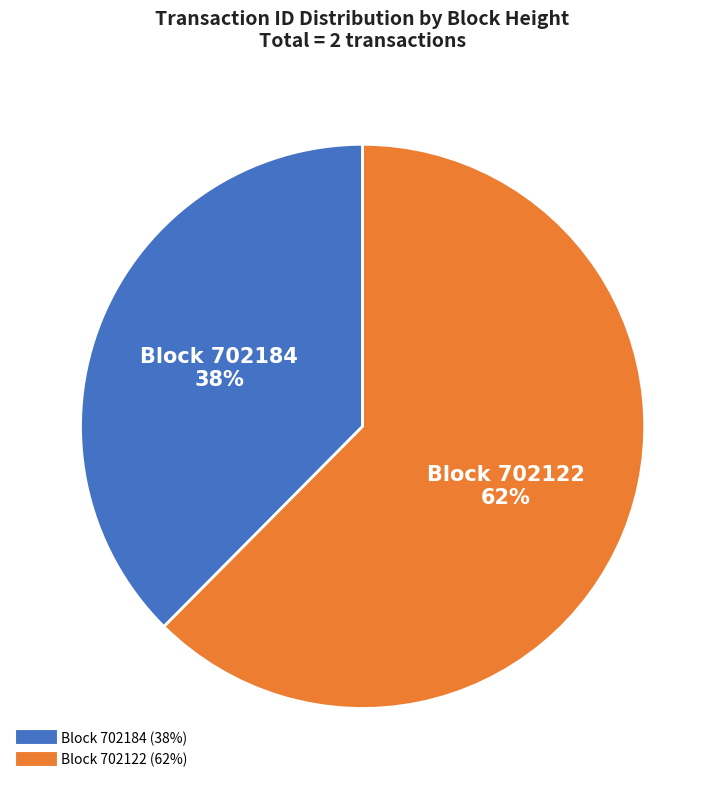

To the nearest percent, what is the average slice percentage?

50%